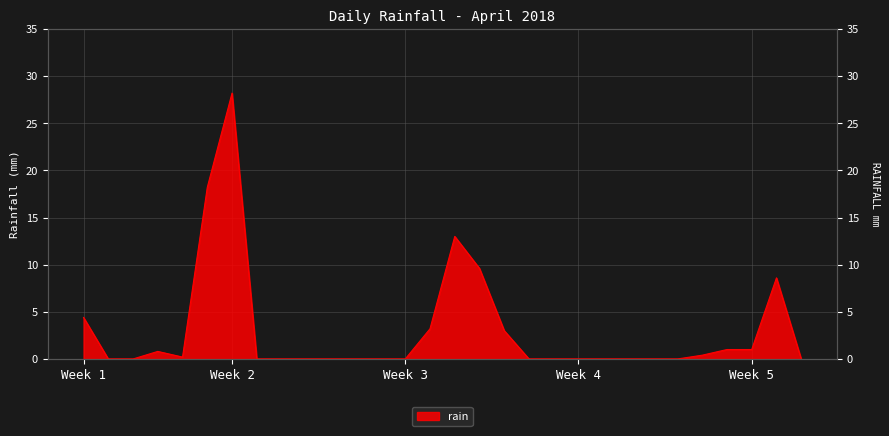

Is it true that the value at 2018-04-12 is 0.0?

True